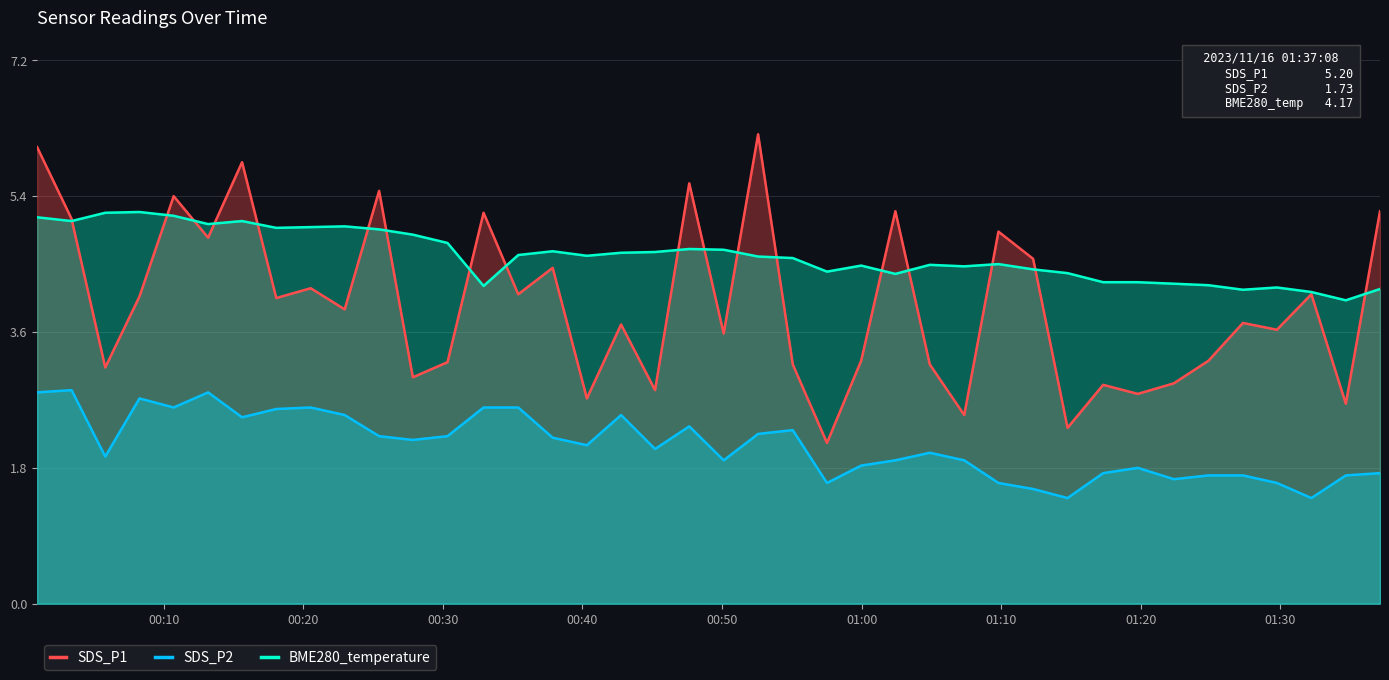

Which series has the largest total across all categories?

BME280_temperature